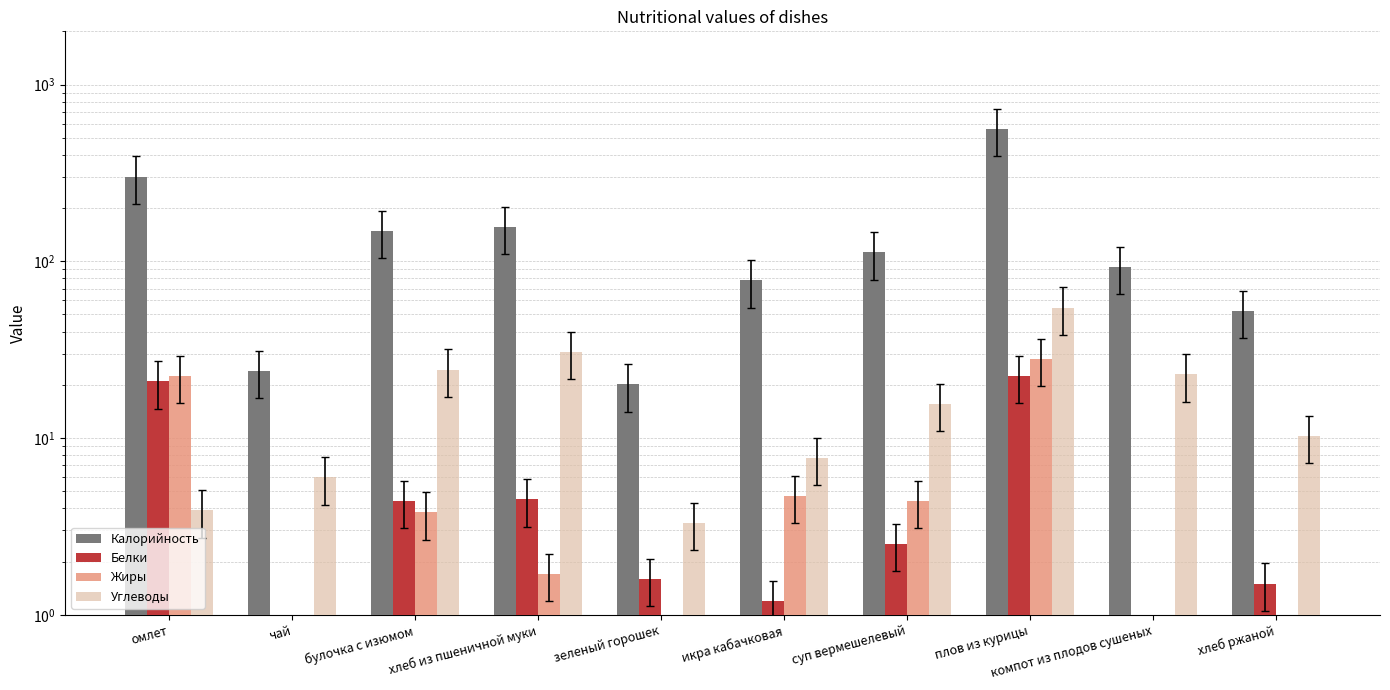

Reading left to right, list all the values displayed in this chart.

Калорийность: 301.4	24.0	149.0	157.0	20.1	77.9	112.4	562.0	93.2	52.3
Белки: 20.9	0.0	4.4	4.5	1.6	1.2	2.5	22.5	0.1	1.5
Жиры: 22.5	0.0	3.8	1.7	0.1	4.7	4.4	28.1	0.1	0.6
Углеводы: 3.9	6.0	24.4	30.8	3.3	7.7	15.6	54.7	22.9	10.3